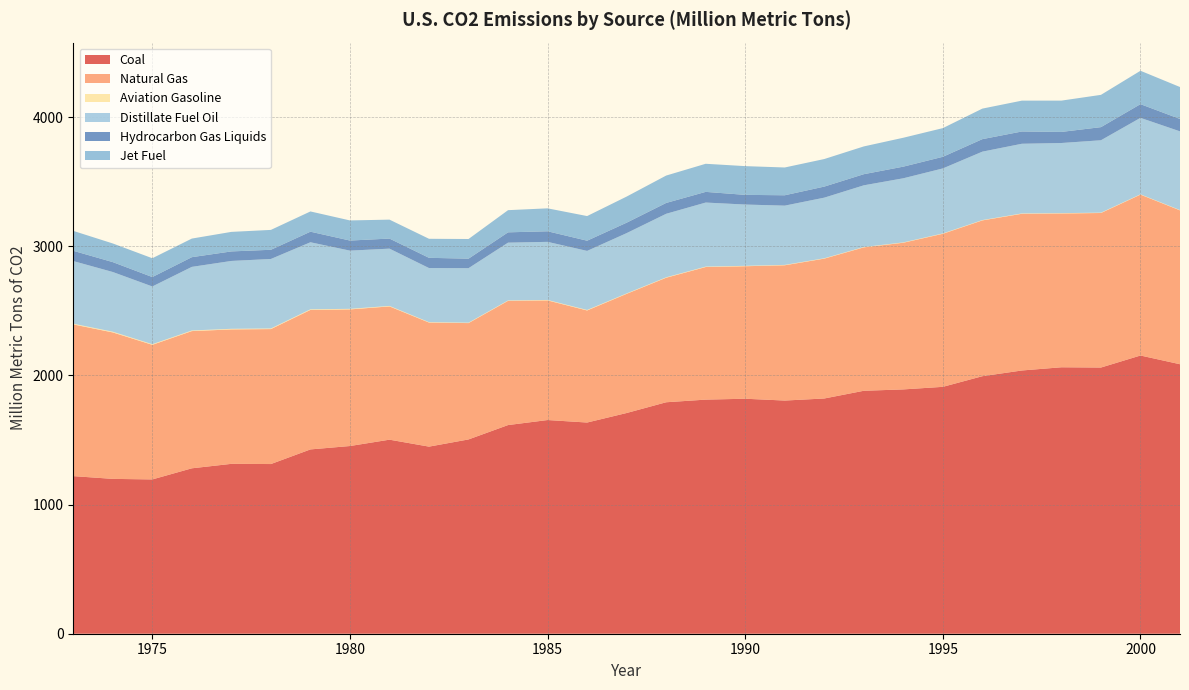

Reading right to left, what are all the values shown in this chart?

Coal: 2087.3	2154.7	2061.6	2063.6	2038.8	1994.5	1912.1	1892.2	1881.7	1821.9	1805.9	1820.0	1813.1	1792.7	1709.5	1635.7	1655.0	1616.1	1504.8	1449.1	1502.9	1453.8	1427.5	1314.2	1315.7	1281.2	1195.0	1199.3	1220.6
Natural Gas: 1191.8	1246.0	1196.9	1191.3	1213.8	1206.7	1185.4	1136.0	1110.7	1083.3	1047.8	1026.3	1027.0	964.4	923.0	867.9	926.5	962.3	901.1	960.9	1032.1	1058.1	1080.5	1045.2	1041.1	1062.8	1042.5	1134.2	1174.9
Aviation Gasoline: 2.4	2.5	2.7	2.5	2.7	2.6	2.7	2.6	2.7	2.8	2.9	3.1	3.3	3.4	3.2	4.1	3.5	3.0	3.3	3.2	3.9	4.4	4.9	4.9	4.9	4.7	4.9	5.7	5.8
Distillate Fuel Oil: 609.5	592.2	560.7	543.3	539.5	529.9	503.5	496.6	477.9	469.4	459.0	474.7	496.1	491.9	467.1	457.3	450.1	447.6	422.1	418.9	443.6	450.8	519.2	538.2	525.6	492.7	447.2	462.4	485.0
Hydrocarbon Gas Liquids: 95.9	106.0	101.6	85.8	95.1	96.9	90.0	90.1	86.1	85.7	80.3	74.9	82.6	84.0	80.8	79.0	81.9	79.8	73.6	79.3	77.9	78.0	81.9	71.2	73.8	75.0	72.8	76.6	79.5
Jet Fuel: 247.4	258.6	250.0	242.4	238.9	236.5	222.1	223.8	215.1	213.4	215.2	222.6	217.6	212.1	202.2	190.8	177.6	171.7	152.3	147.4	146.7	155.8	156.8	153.9	151.3	144.1	145.6	144.4	154.2